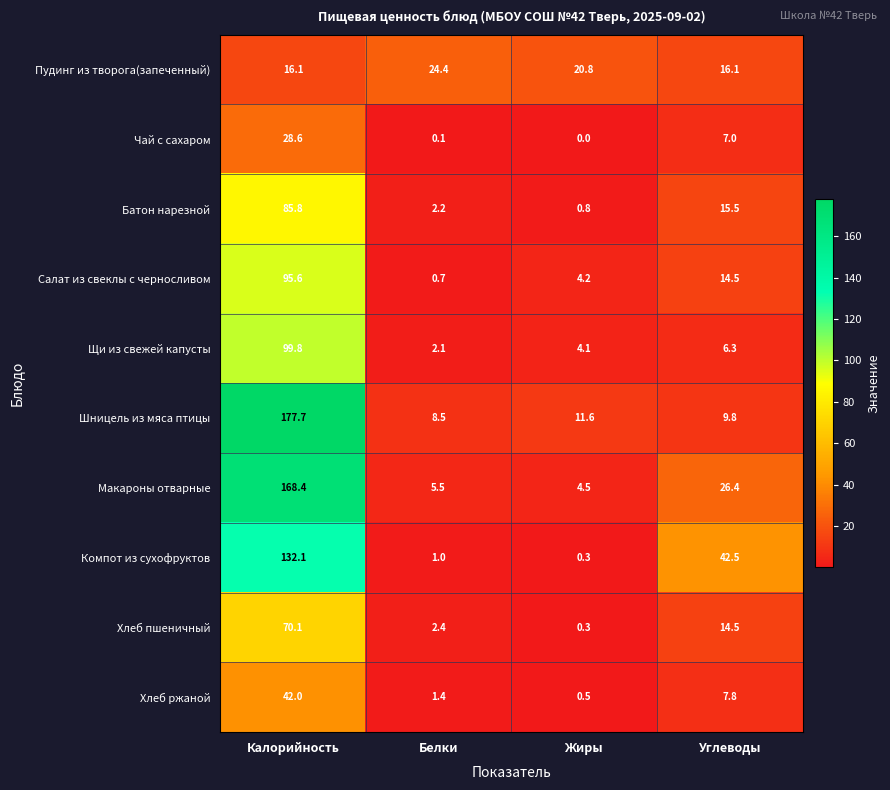

Which label corresponds to the largest value in the chart?

Калорийность